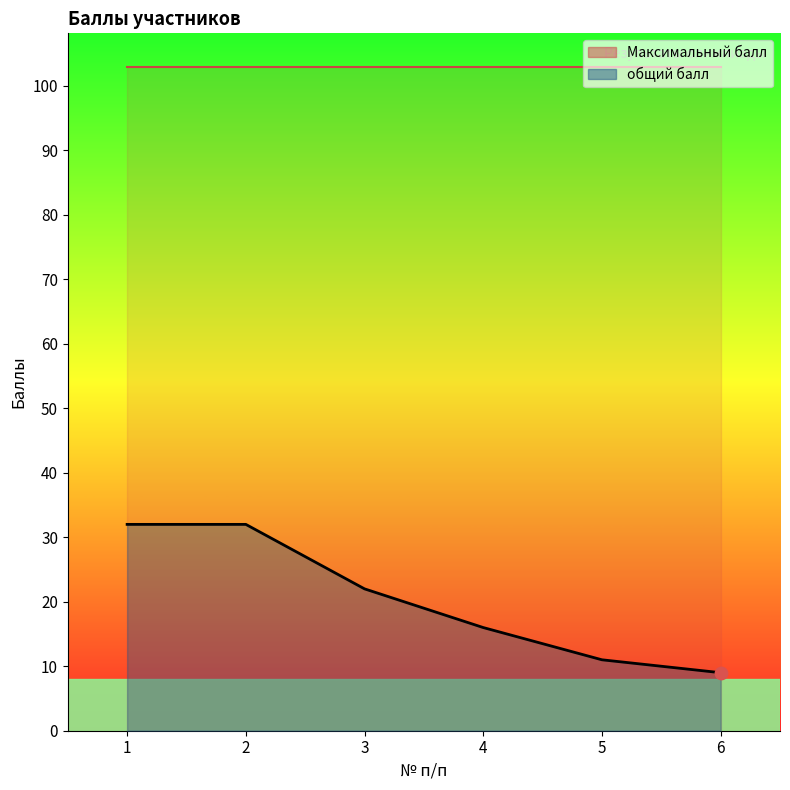

Which has a higher value, 2 or 4?

2